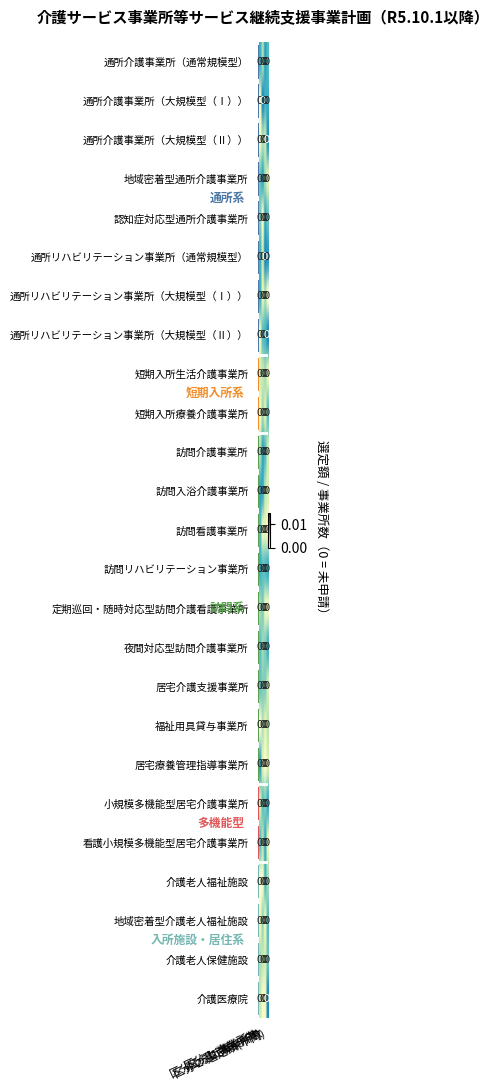

At how many categories does at least one series exceed 0?

4